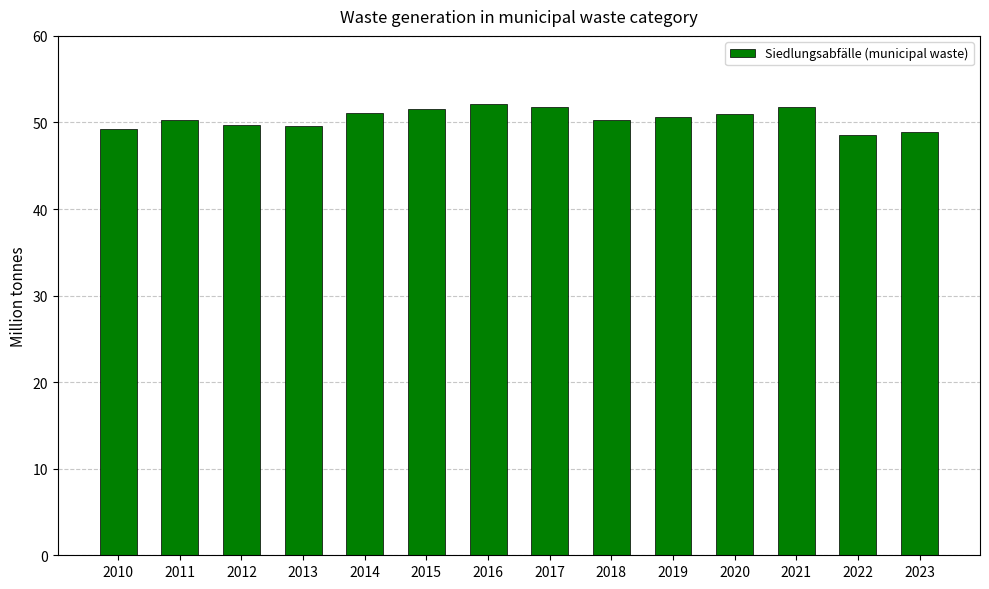

What is the minimum value shown in the chart?

48.6